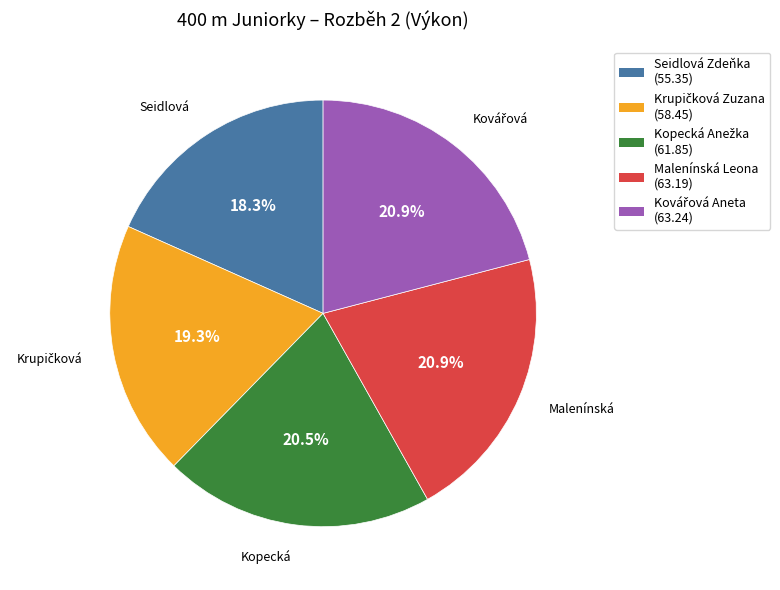

Which category has the smallest portion of the pie?

Seidlová Zdeňka